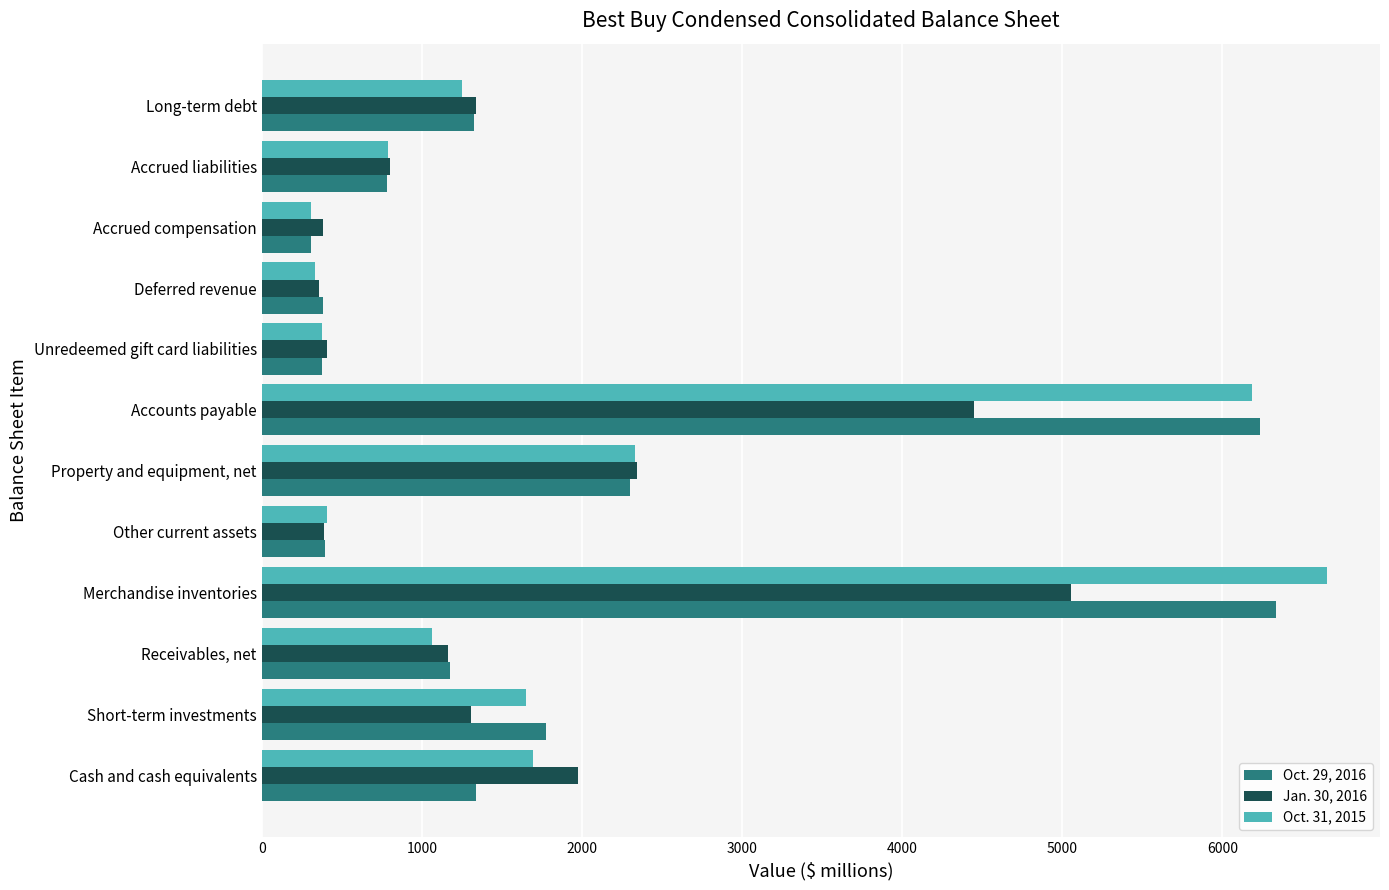

Which series has the widest spread of values?

Oct. 31, 2015